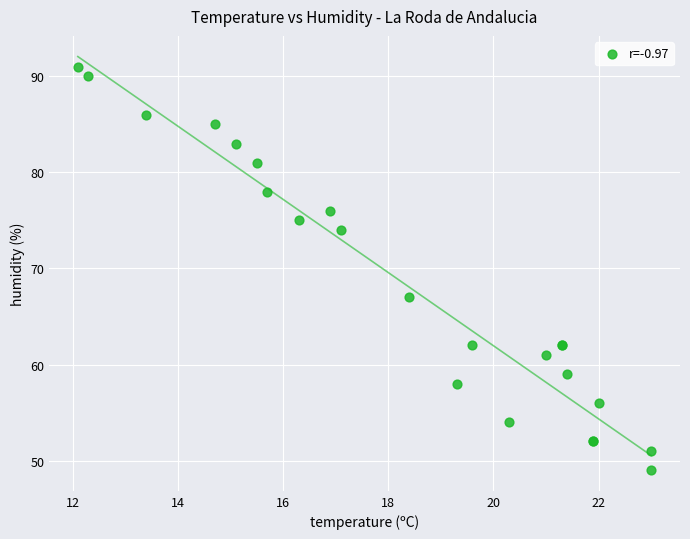

What Y value in the scatter plot is closest to 70?

67